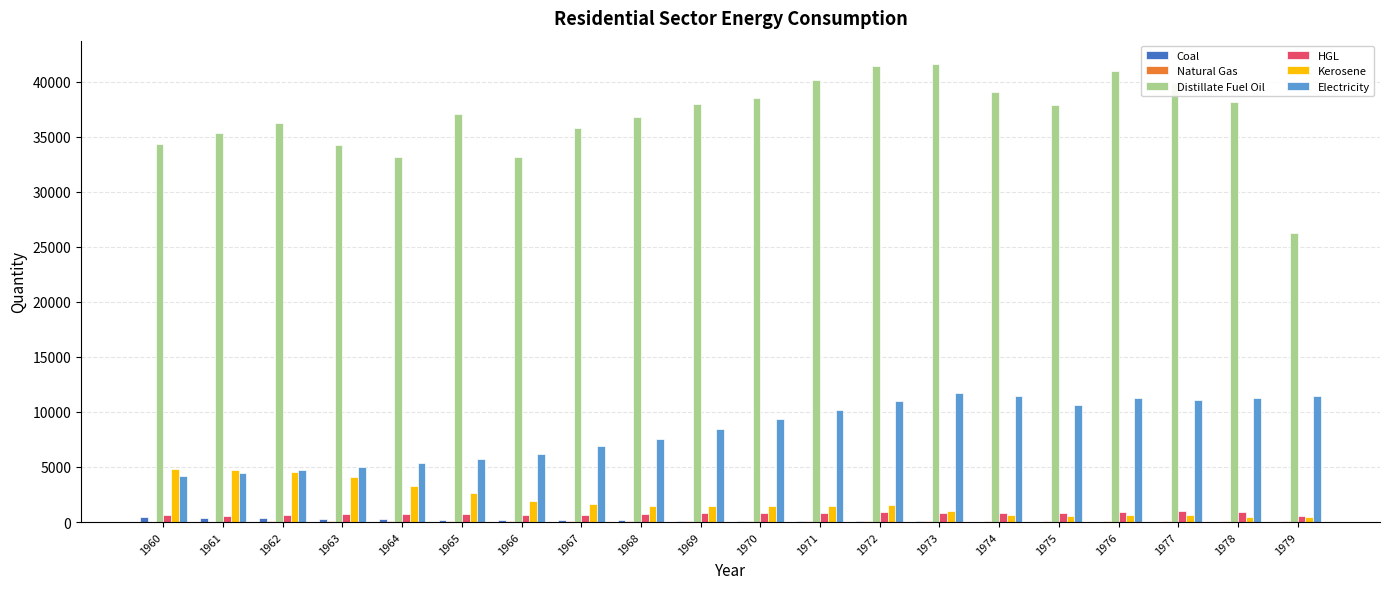

Which series has the largest total across all categories?

Distillate Fuel Oil